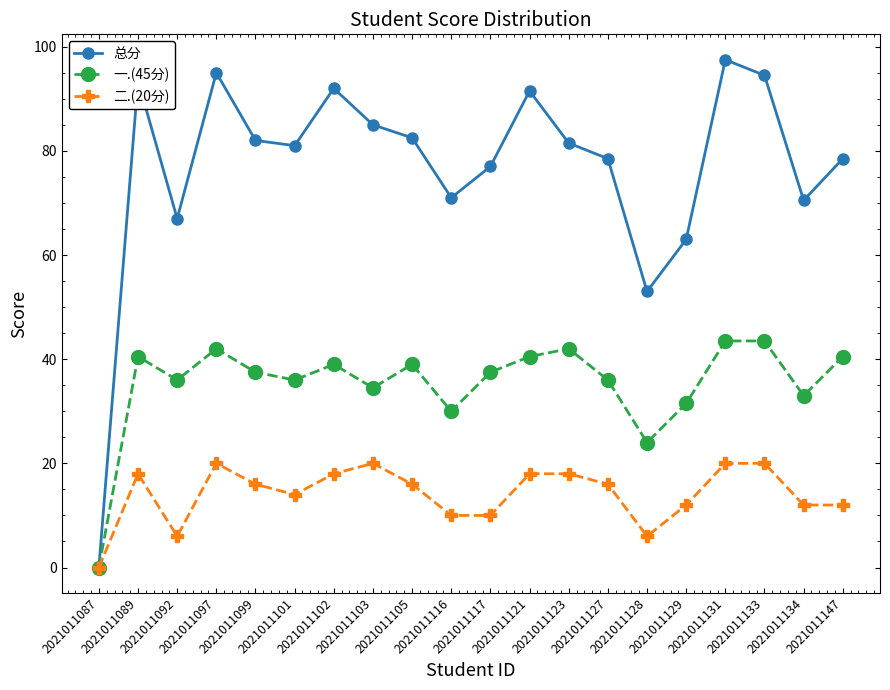

Is it true that 一.(45分) equals 45.7 at 2021011103?

False